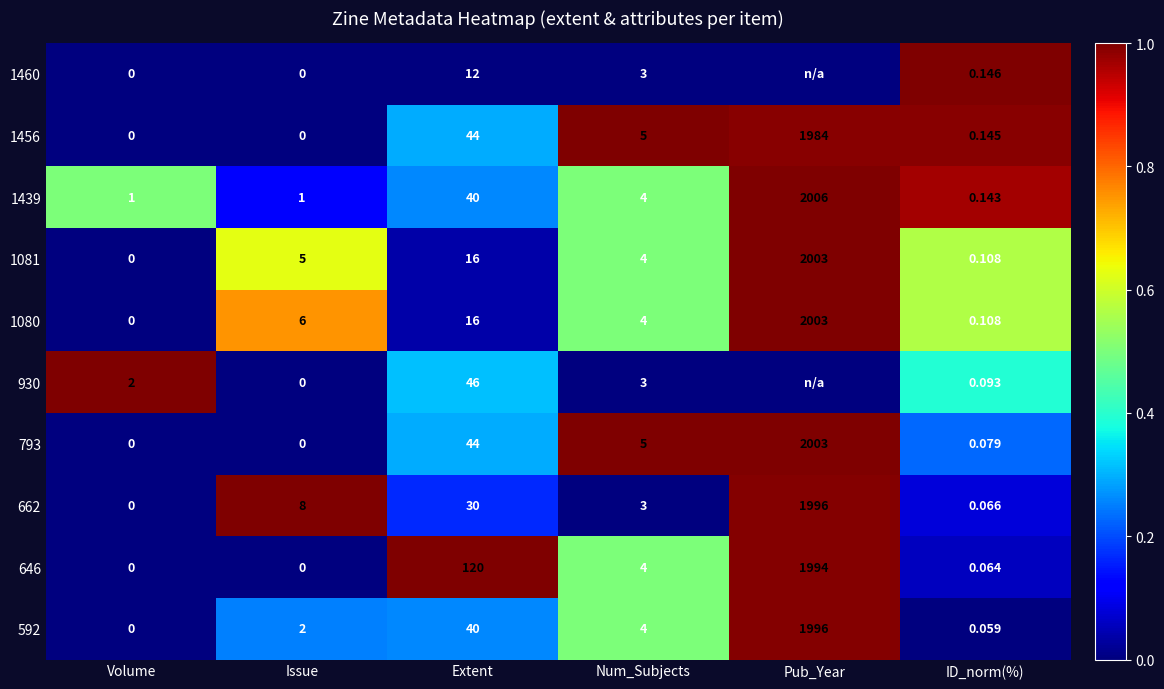

Is the value of 1439 at Volume greater than the value of 793 at Volume?

Yes